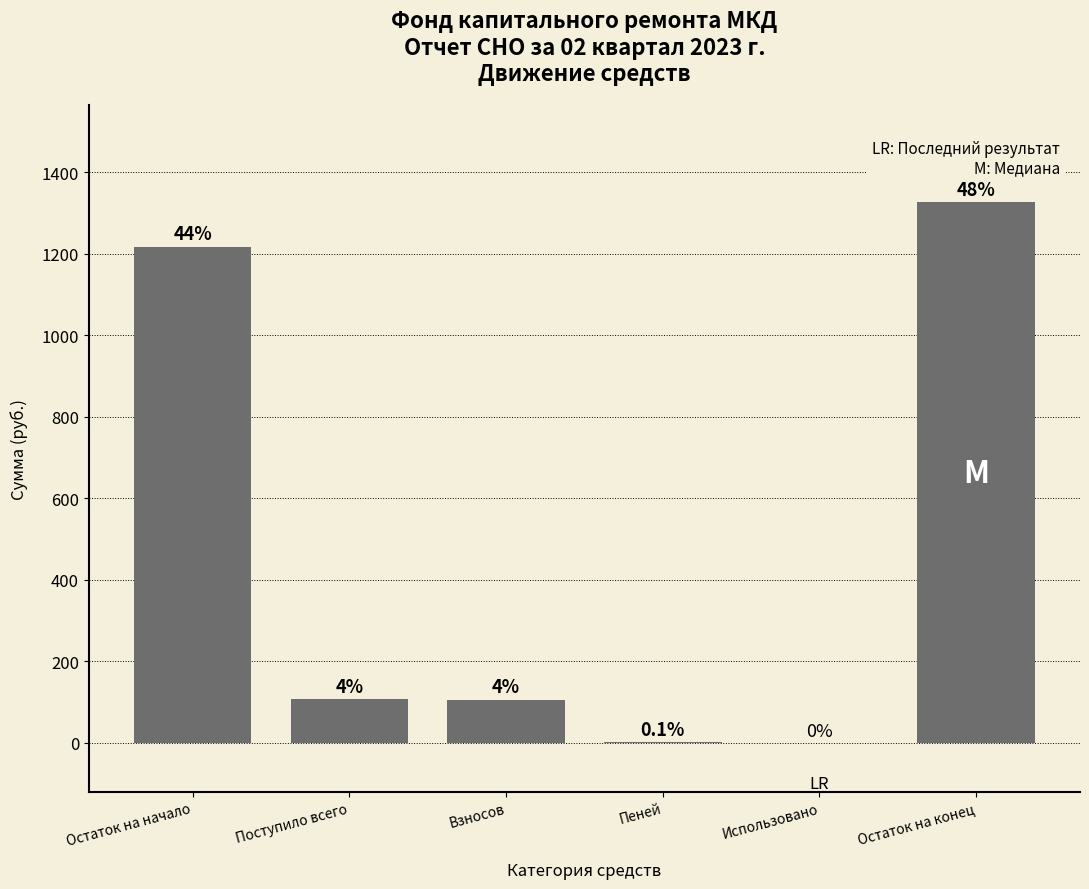

Are the bars horizontal?

No